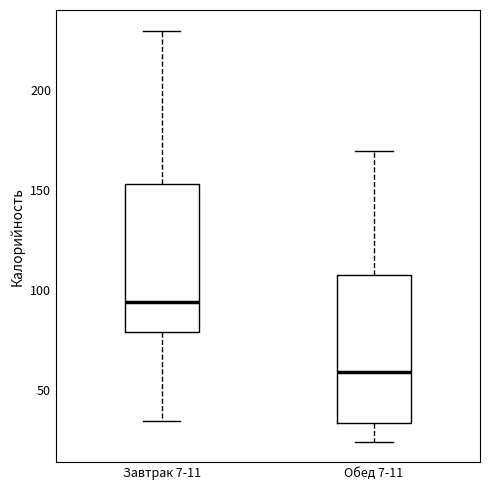

Reading left to right, transcribe this box plot: for each box, give where its median line is, the range the box spans, and where its two whiskers end, as read against the y-axis. The values are not printed on the chart, so give them approximately, as read against the axis.

Завтрак 7-11: median 95, box 80 to 155, whiskers 35 to 230
Обед 7-11: median 60, box 35 to 110, whiskers 25 to 170